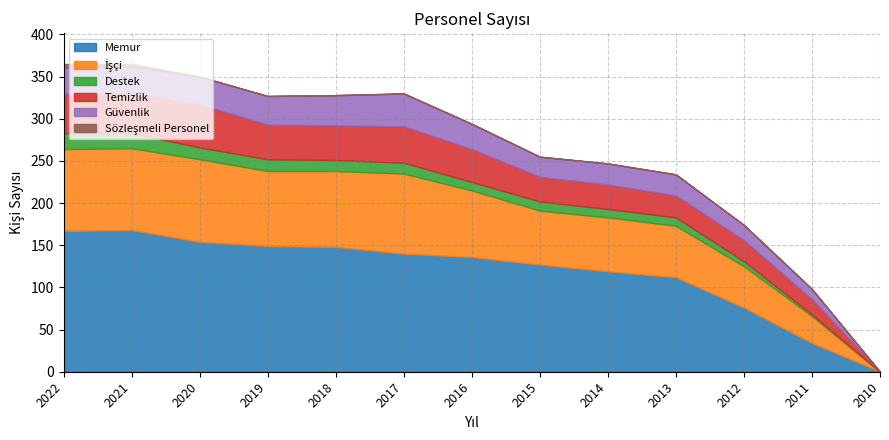

Is the value of Güvenlik at 2022 greater than the value of Destek at 2015?

Yes